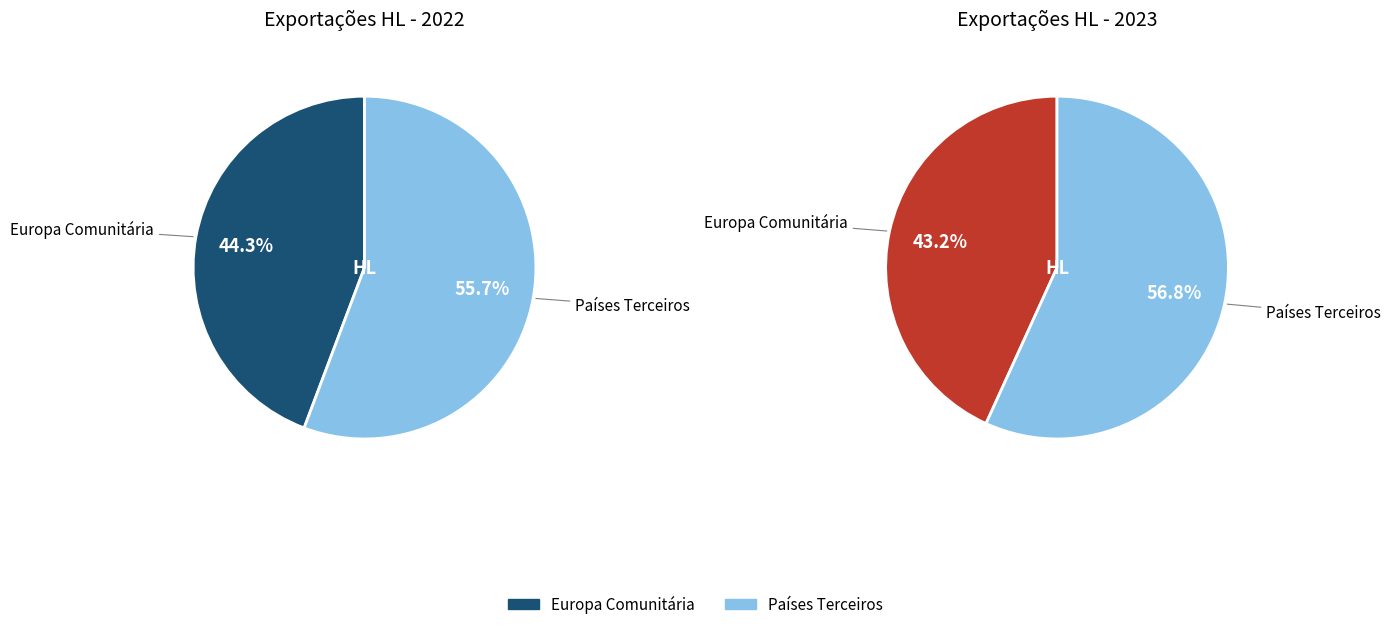

Which series has the largest range (max minus min)?

2023